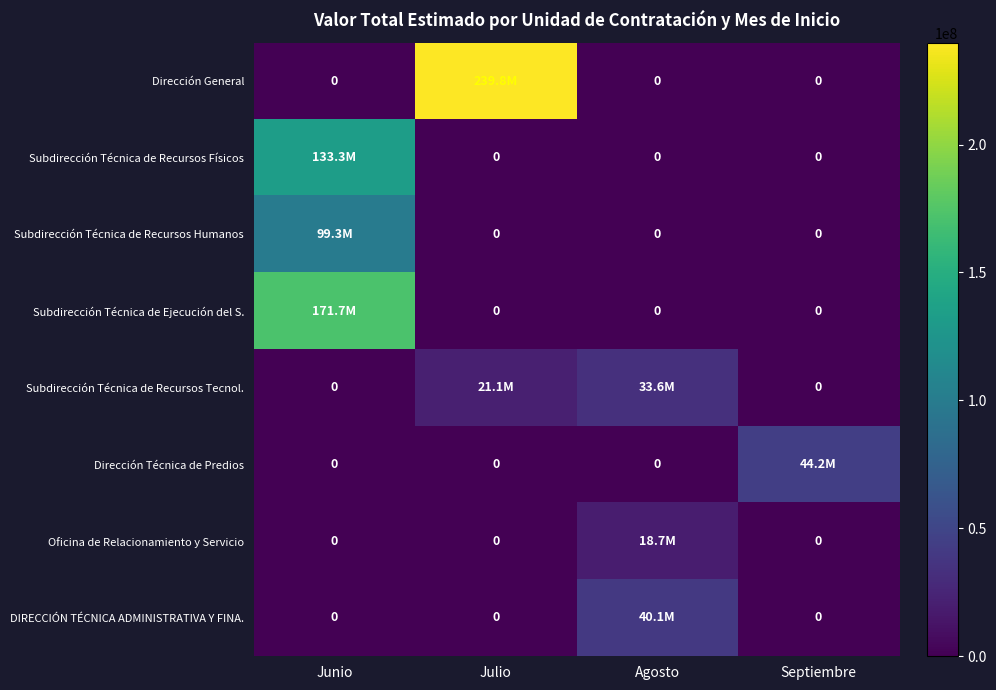

Between Agosto and Septiembre, which series saw the biggest shift?

Dirección Técnica de Predios